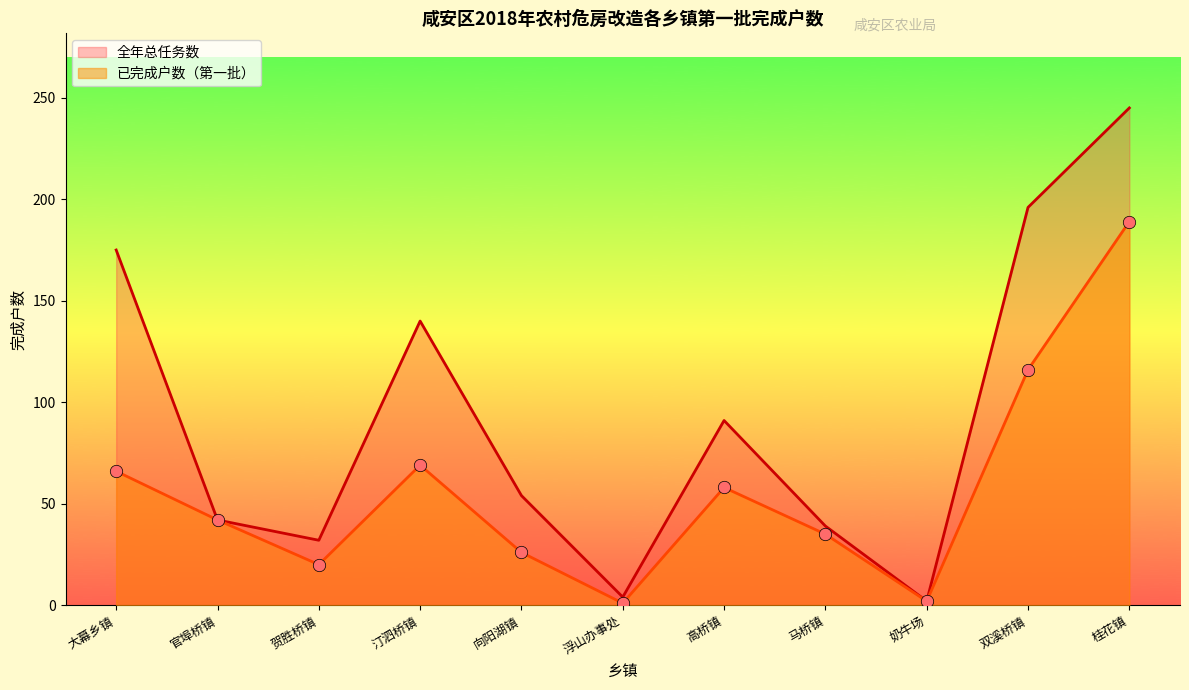

Which has a higher value, 向阳湖镇 or 奶牛场?

向阳湖镇